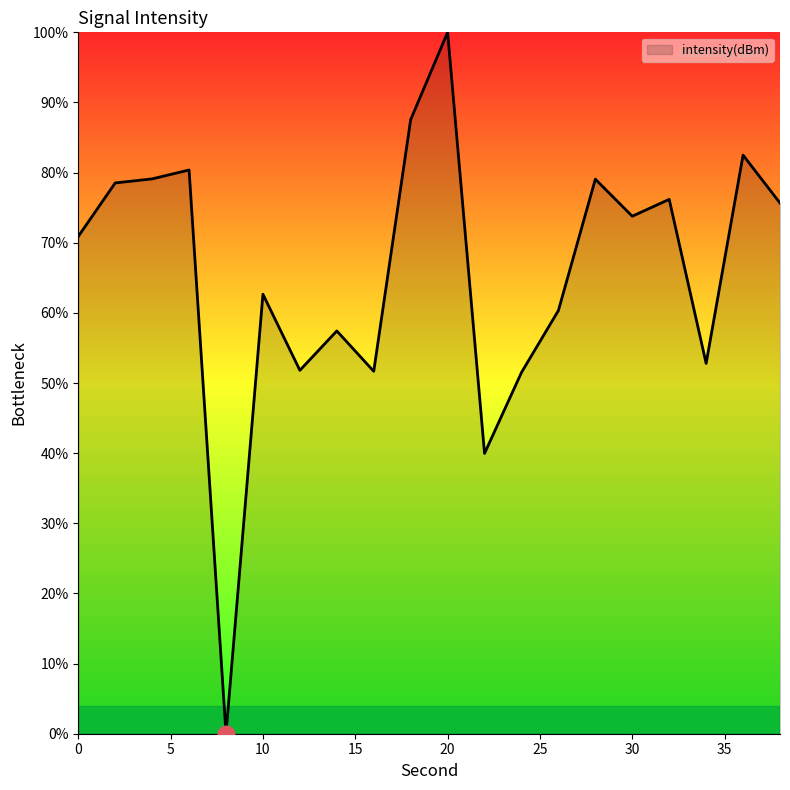

What is the difference between the maximum and minimum values?

100.0